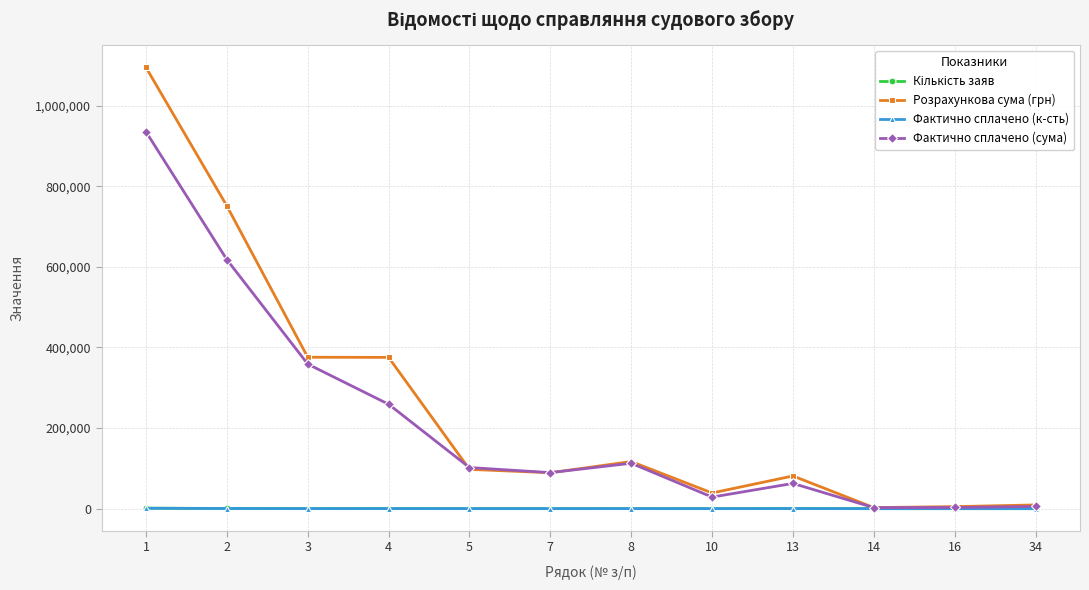

True or false: Розрахункова сума (грн) has more than 0 interior local peaks.

True